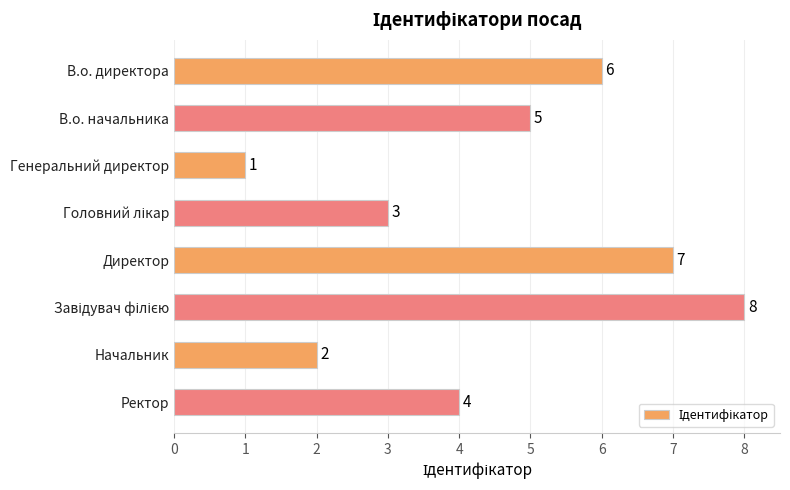

What is the maximum value shown in the chart?

8